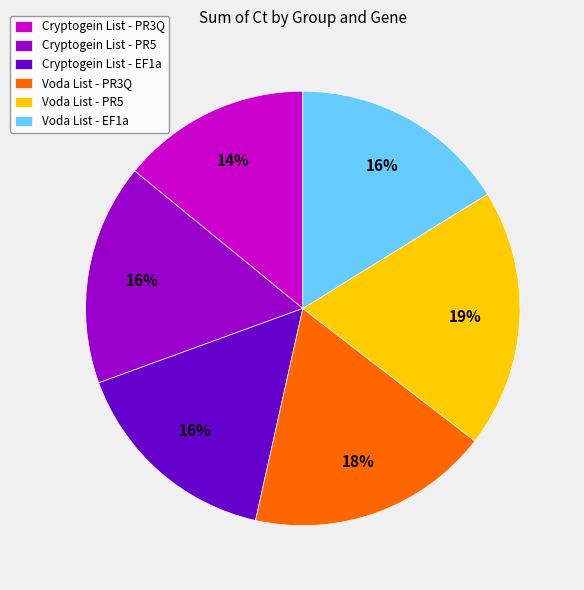

How many slices are in this pie chart?

6